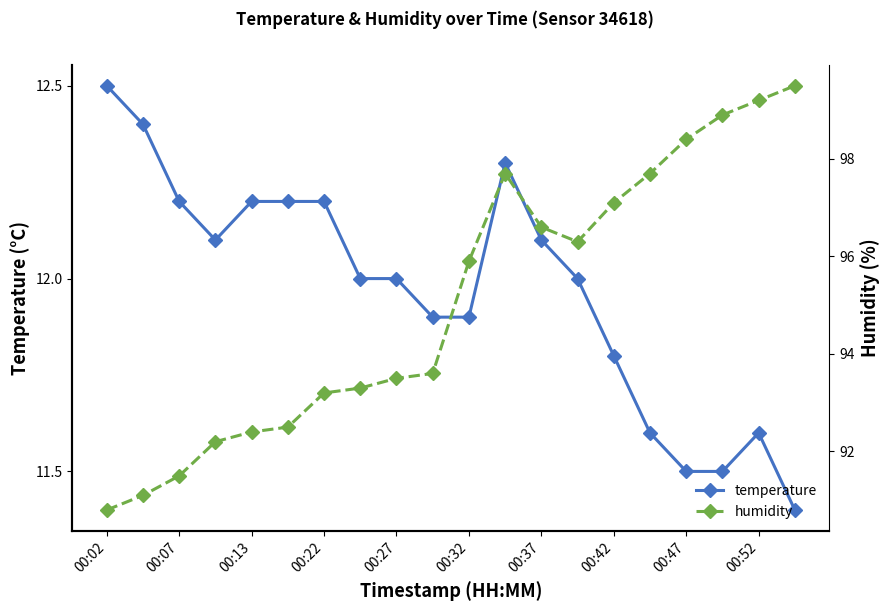

Reading right to left, what are all the values shown in this chart?

temperature: 11.4	11.6	11.5	11.5	11.6	11.8	12.0	12.1	12.3	11.9	11.9	12.0	12.0	12.2	12.2	12.2	12.1	12.2	12.4	12.5
humidity: 99.5	99.2	98.9	98.4	97.7	97.1	96.3	96.6	97.7	95.9	93.6	93.5	93.3	93.2	92.5	92.4	92.2	91.5	91.1	90.8